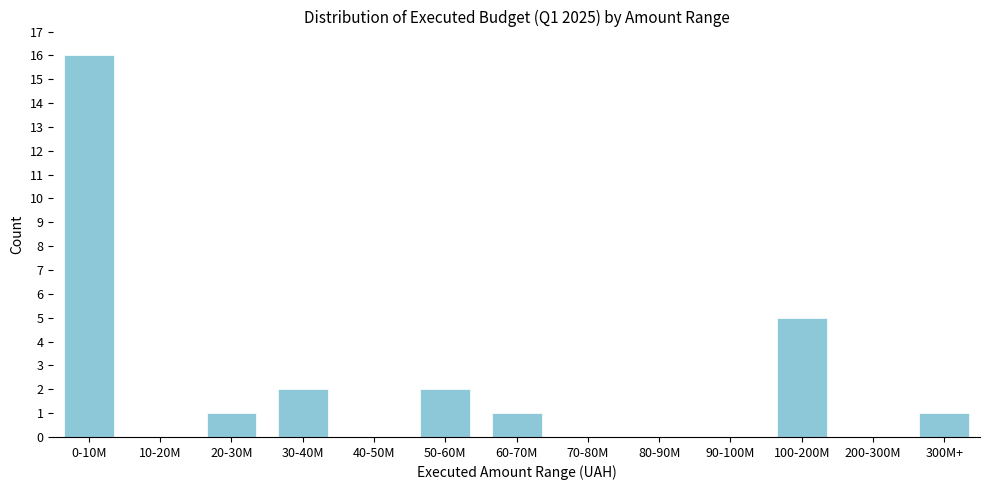

Reading left to right, what are all the values shown in this chart?

0-10M=16	10-20M=0	20-30M=1	30-40M=2	40-50M=0	50-60M=2	60-70M=1	70-80M=0	80-90M=0	90-100M=0	100-200M=5	200-300M=0	300M+=1